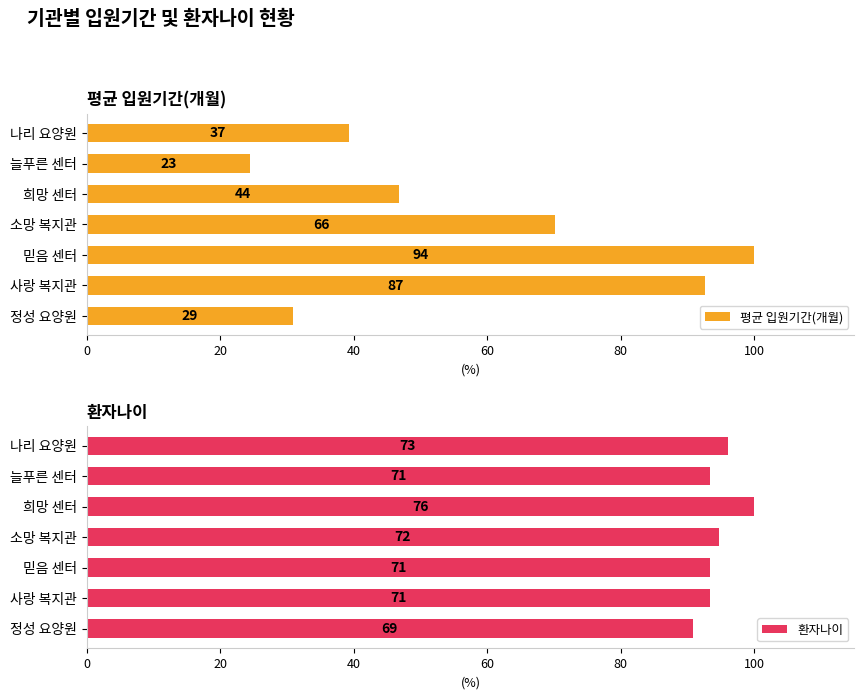

What are all the series names shown in the legend?

평균 입원기간(개월), 환자나이